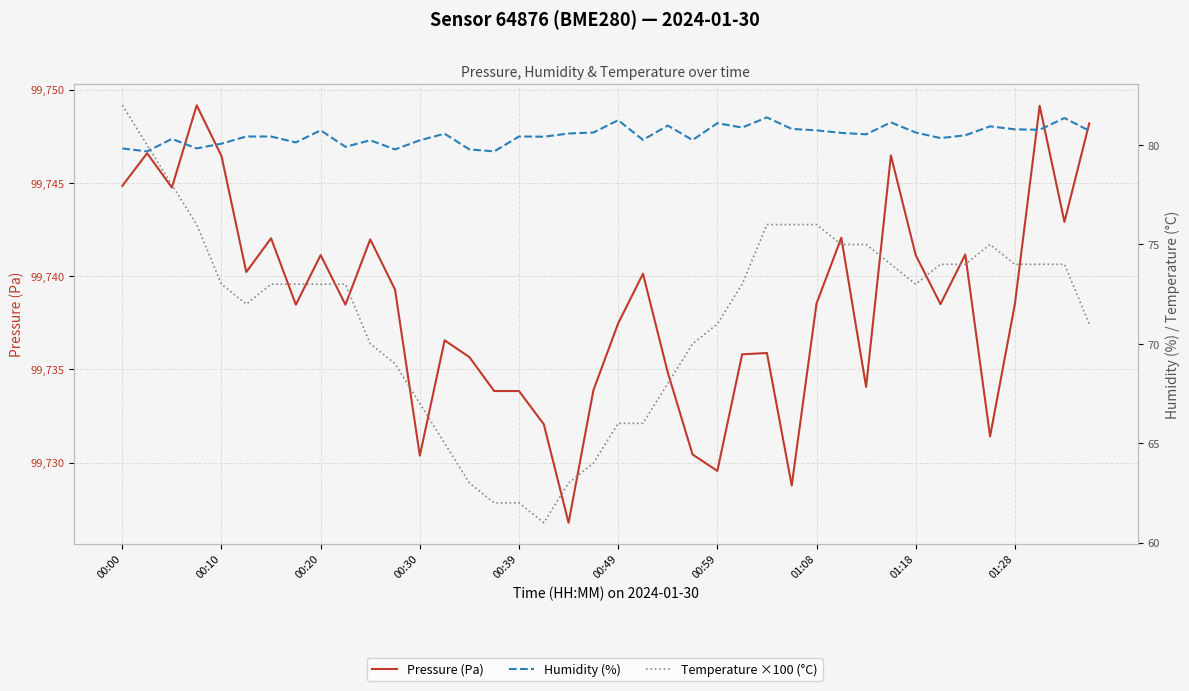

What is the maximum value for Pressure (Pa)?

99749.2